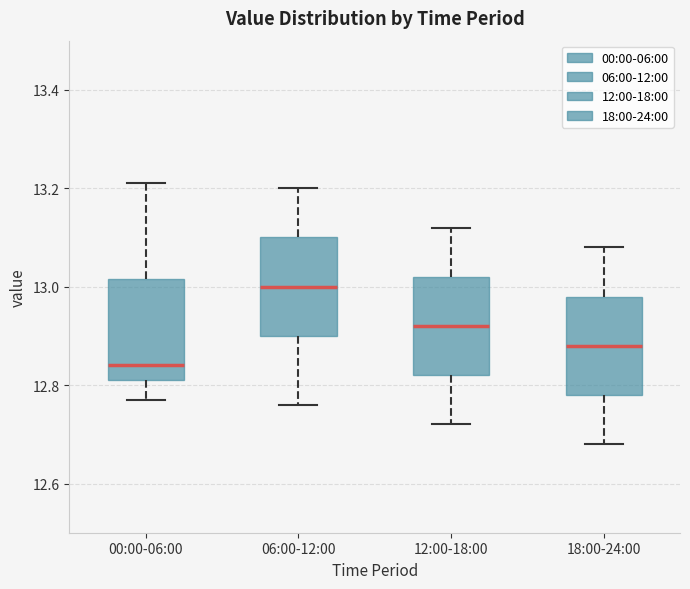

Reading left to right, read every box against the y-axis: the position of its median line, the range the box covers, and the ends of its whiskers. The values are not printed on the chart, so give them approximately, as read against the axis.

00:00-06:00: median 12.84, box 12.82 to 13.02, whiskers 12.78 to 13.22
06:00-12:00: median 13.00, box 12.90 to 13.10, whiskers 12.76 to 13.20
12:00-18:00: median 12.92, box 12.82 to 13.02, whiskers 12.72 to 13.12
18:00-24:00: median 12.88, box 12.78 to 12.98, whiskers 12.68 to 13.08